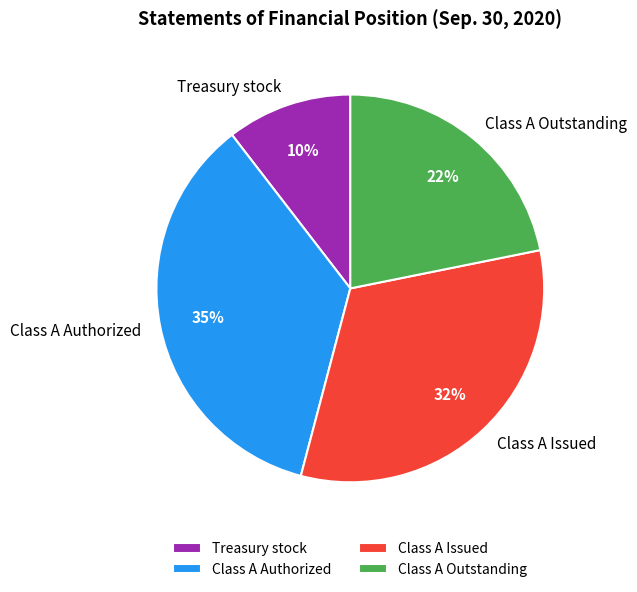

Which category has the biggest portion of the pie?

Class A Authorized